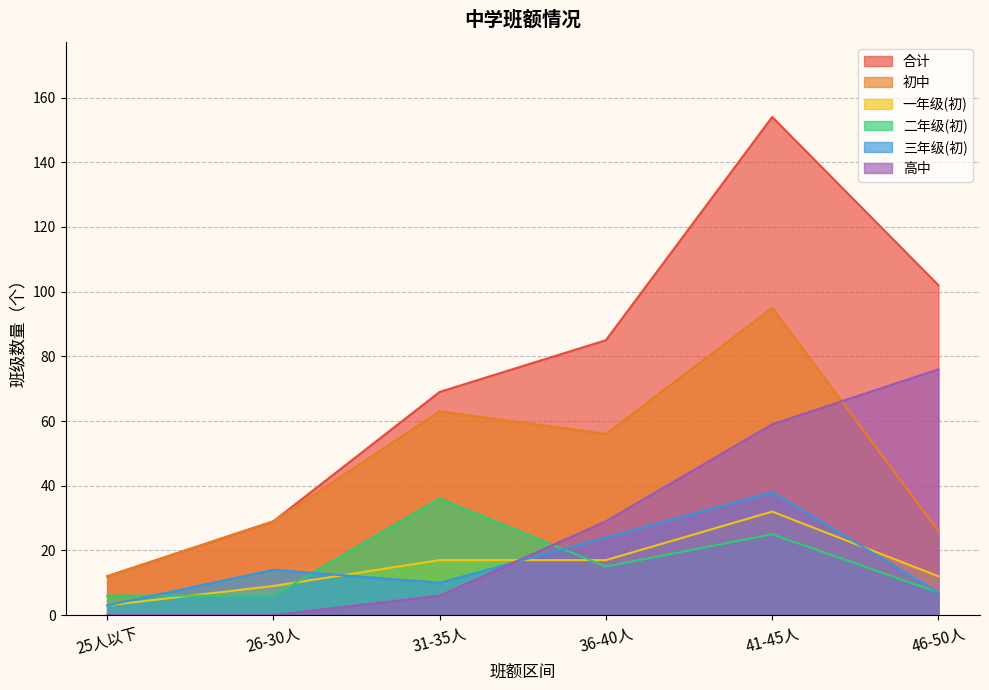

The 一年级(初) series shows 6 at 26-30人. True or false?

False